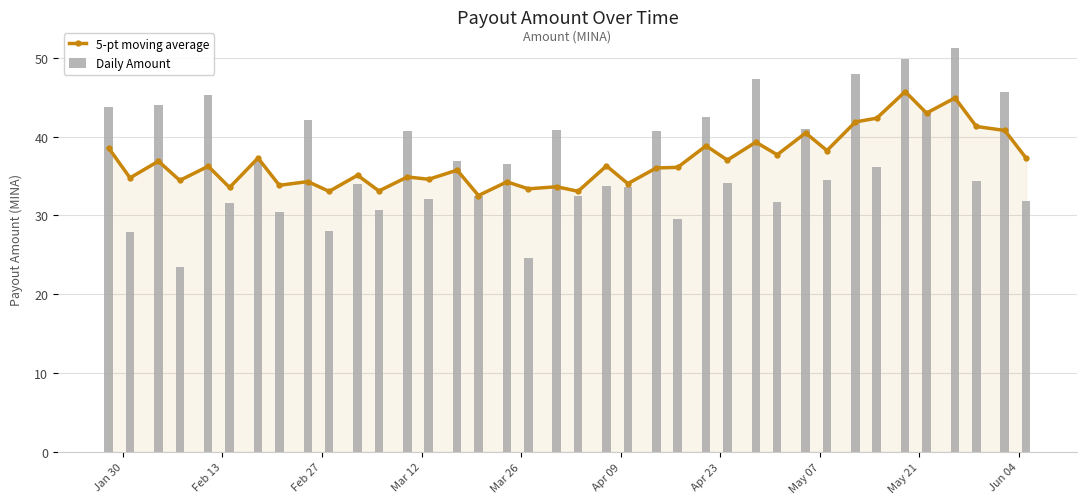

Is the value of 5-pt moving average at 21 greater than the value of Daily Amount at 33?

No